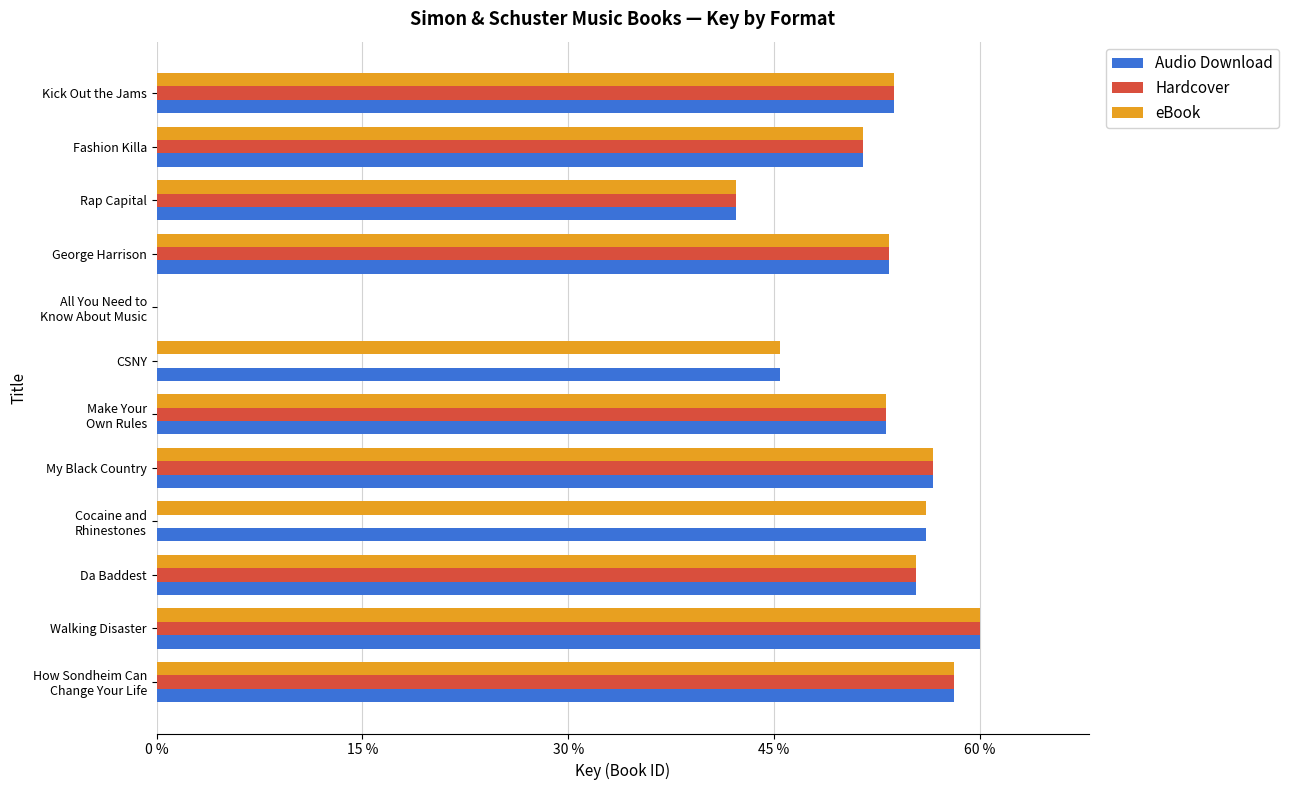

The value of Audio Download at Kick Out the Jams is 53.7. True or false?

True